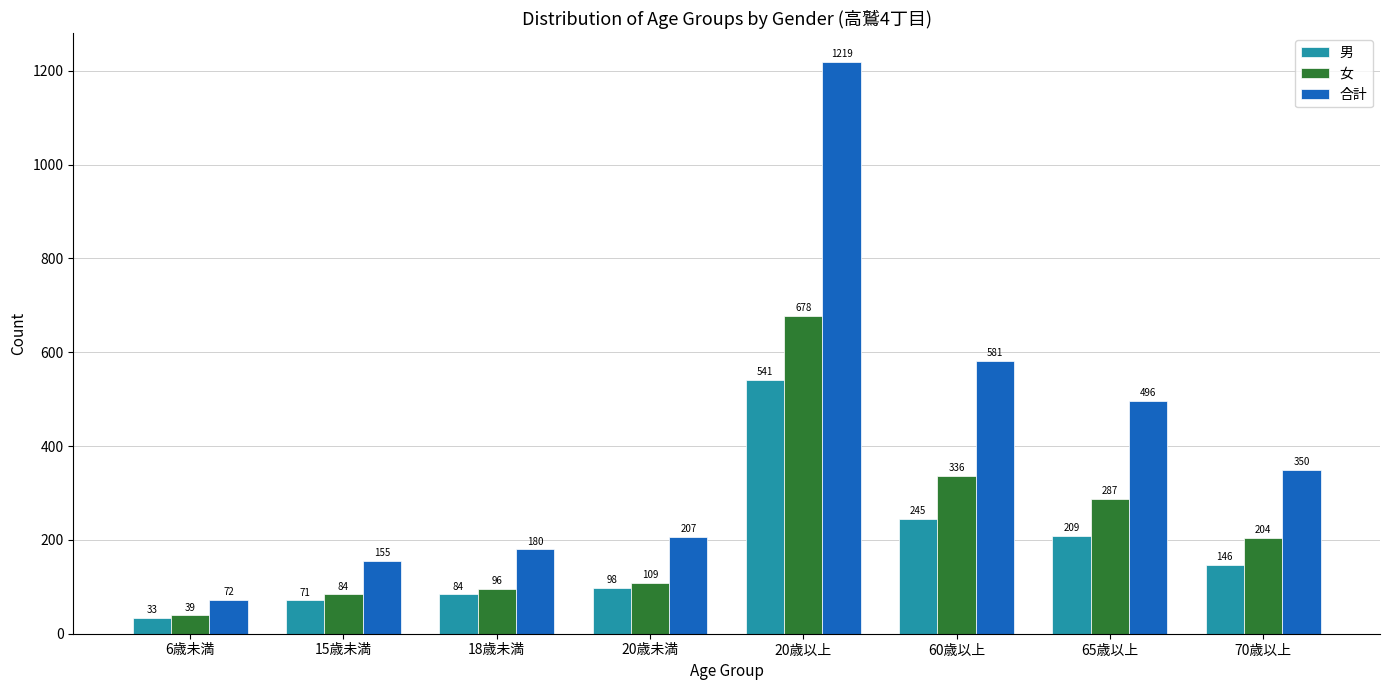

Reading right to left, what are all the values shown in this chart?

男: 70歳以上=146	65歳以上=209	60歳以上=245	20歳以上=541	20歳未満=98	18歳未満=84	15歳未満=71	6歳未満=33
女: 70歳以上=204	65歳以上=287	60歳以上=336	20歳以上=678	20歳未満=109	18歳未満=96	15歳未満=84	6歳未満=39
合計: 70歳以上=350	65歳以上=496	60歳以上=581	20歳以上=1219	20歳未満=207	18歳未満=180	15歳未満=155	6歳未満=72